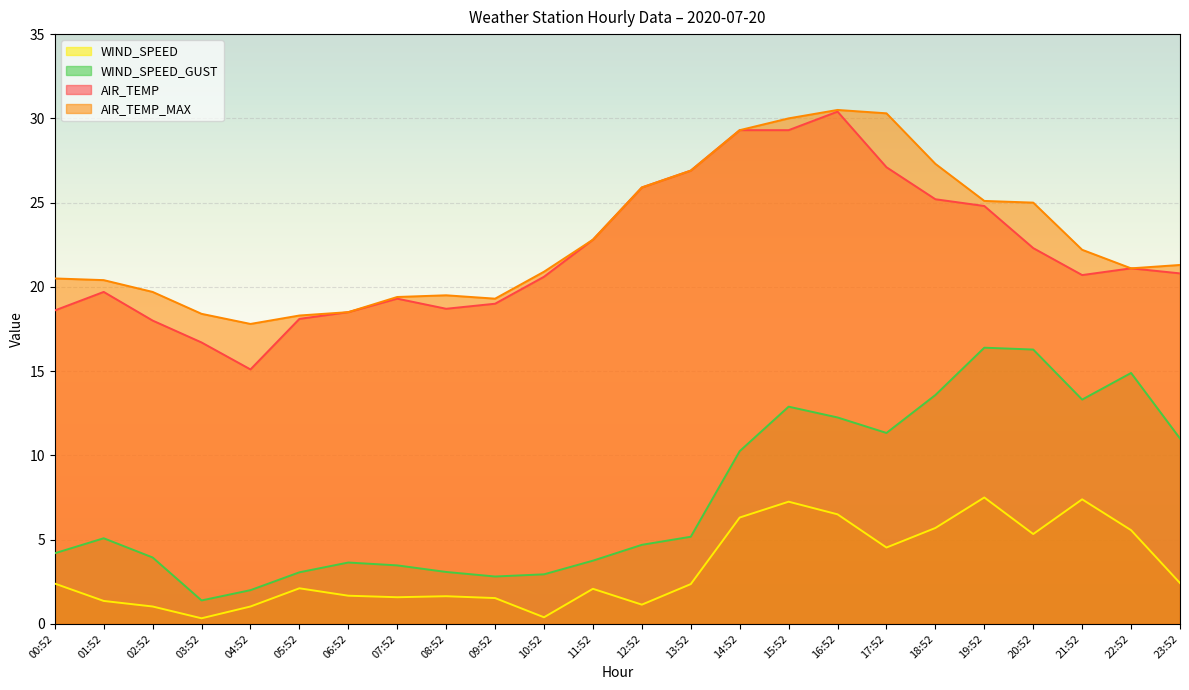

What are all the series names shown in the legend?

WIND_SPEED, WIND_SPEED_GUST, AIR_TEMP, AIR_TEMP_MAX